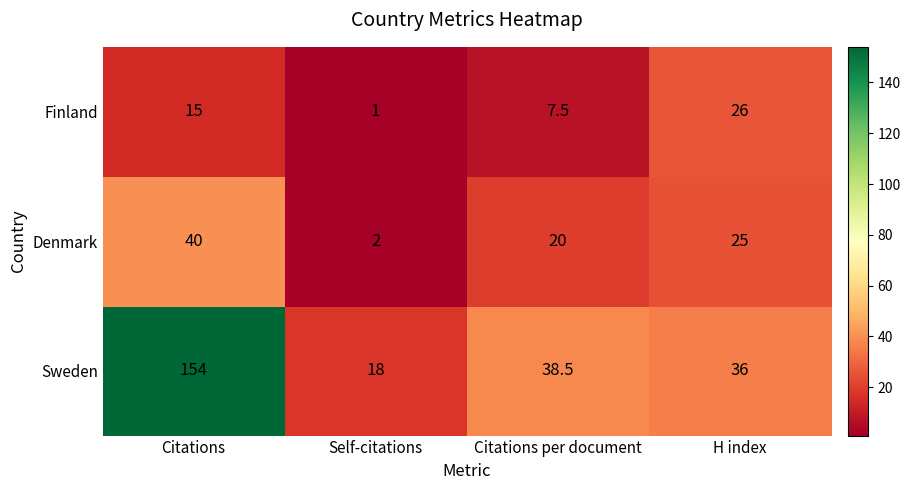

At which category is the sum across all series the highest?

Citations